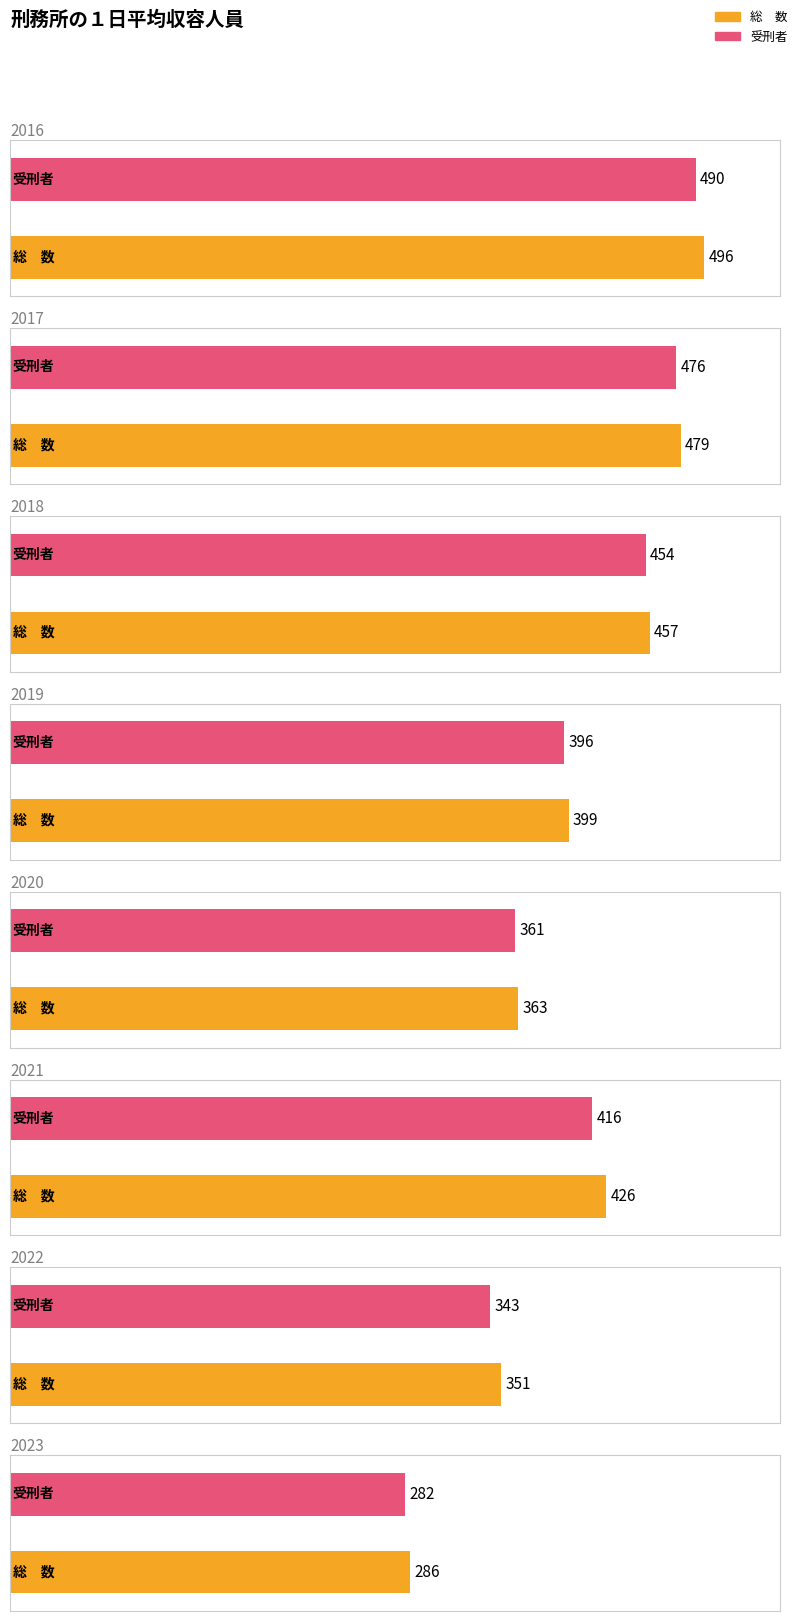

What is the minimum value shown in the chart?

282